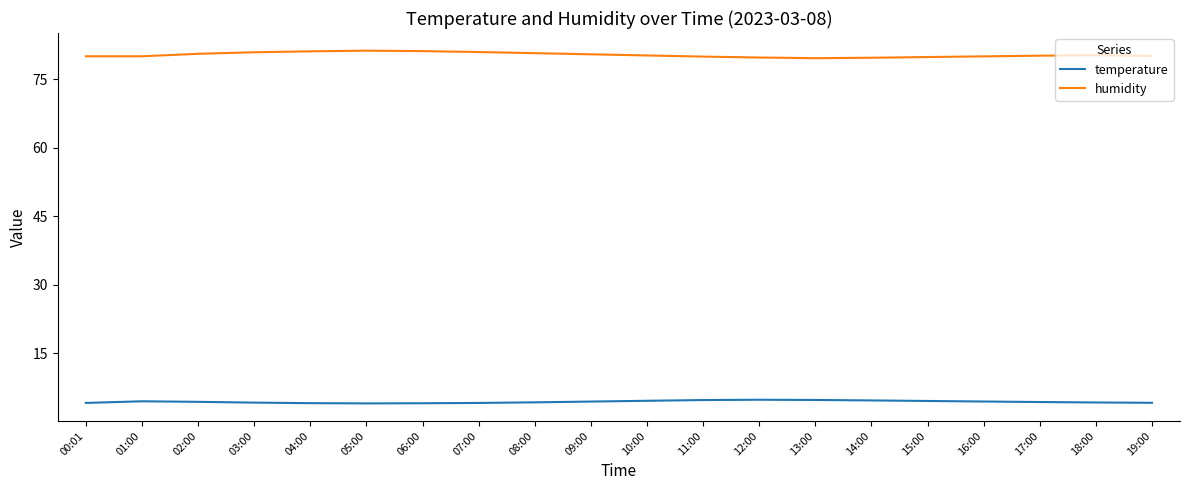

The humidity series shows 81.1 at 04:00. True or false?

True